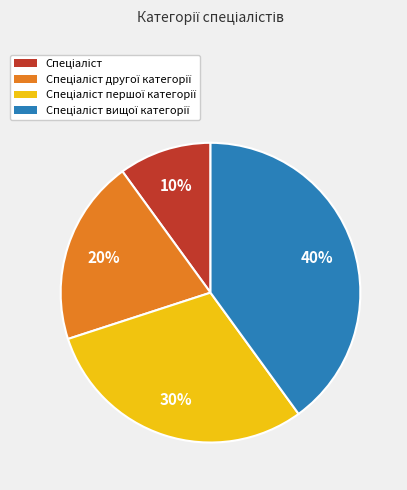

To the nearest percent, what is the average slice percentage?

25%